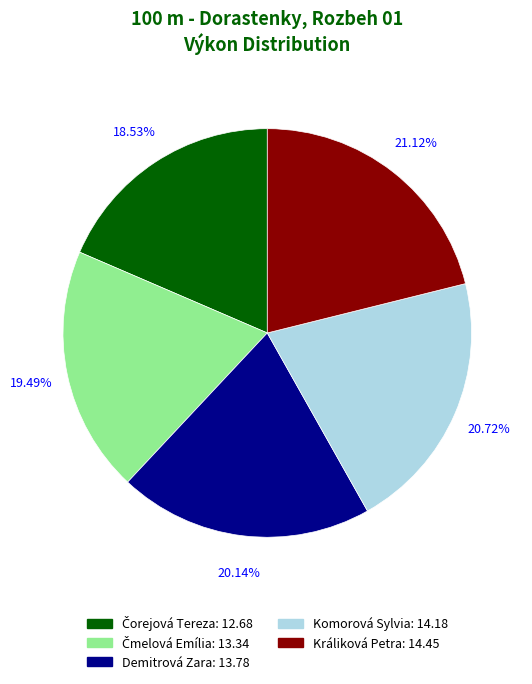

The Králiková Petra slice represents 15% of the pie. True or false?

False